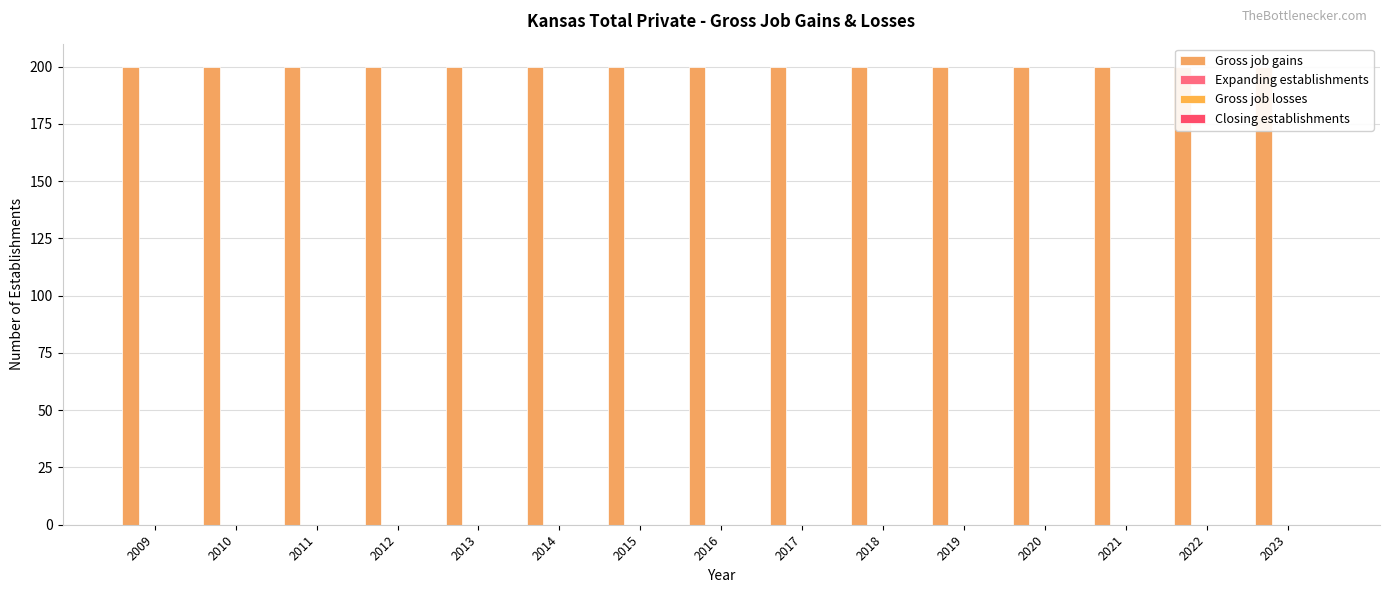

Reading left to right, what are all the values shown in this chart?

Gross job gains: 2009=200	2010=200	2011=200	2012=200	2013=200	2014=200	2015=200	2016=200	2017=200	2018=200	2019=200	2020=200	2021=200	2022=200	2023=200
Expanding establishments: 2009=0	2010=0	2011=0	2012=0	2013=0	2014=0	2015=0	2016=0	2017=0	2018=0	2019=0	2020=0	2021=0	2022=0	2023=0
Gross job losses: 2009=0	2010=0	2011=0	2012=0	2013=0	2014=0	2015=0	2016=0	2017=0	2018=0	2019=0	2020=0	2021=0	2022=0	2023=0
Closing establishments: 2009=0	2010=0	2011=0	2012=0	2013=0	2014=0	2015=0	2016=0	2017=0	2018=0	2019=0	2020=0	2021=0	2022=0	2023=0